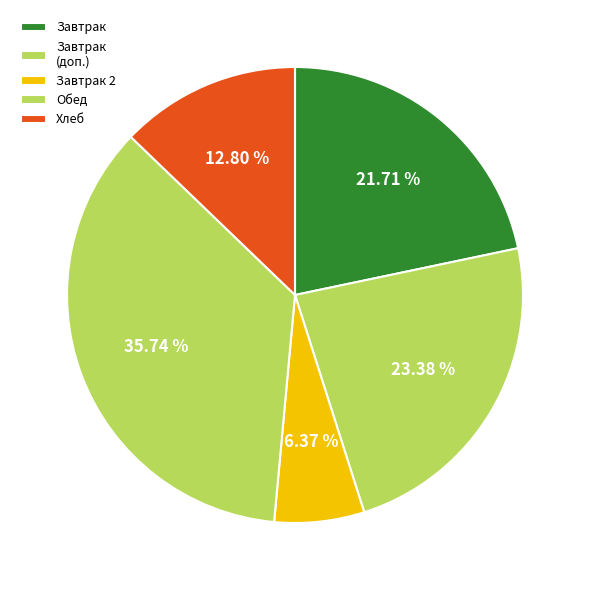

Which category has the smallest portion of the pie?

Завтрак 2